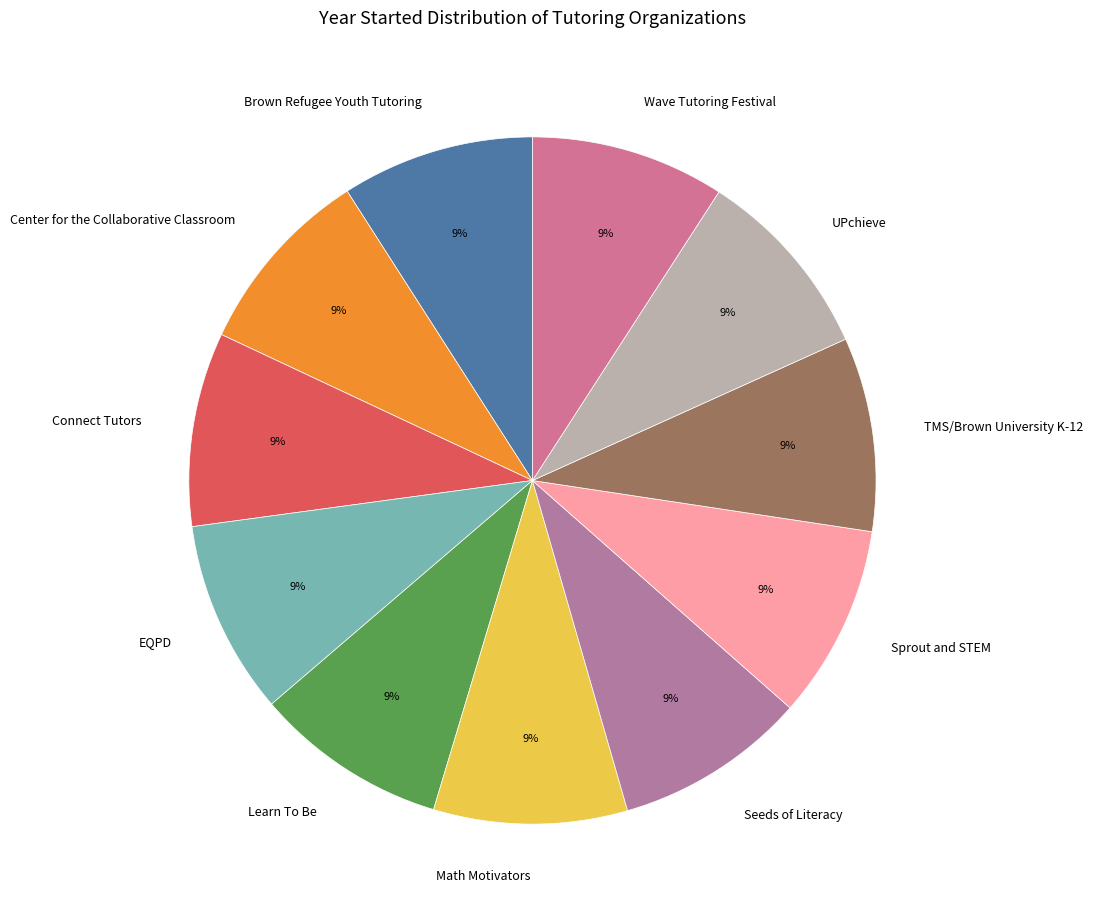

The Learn To Be slice represents 18% of the pie. True or false?

False